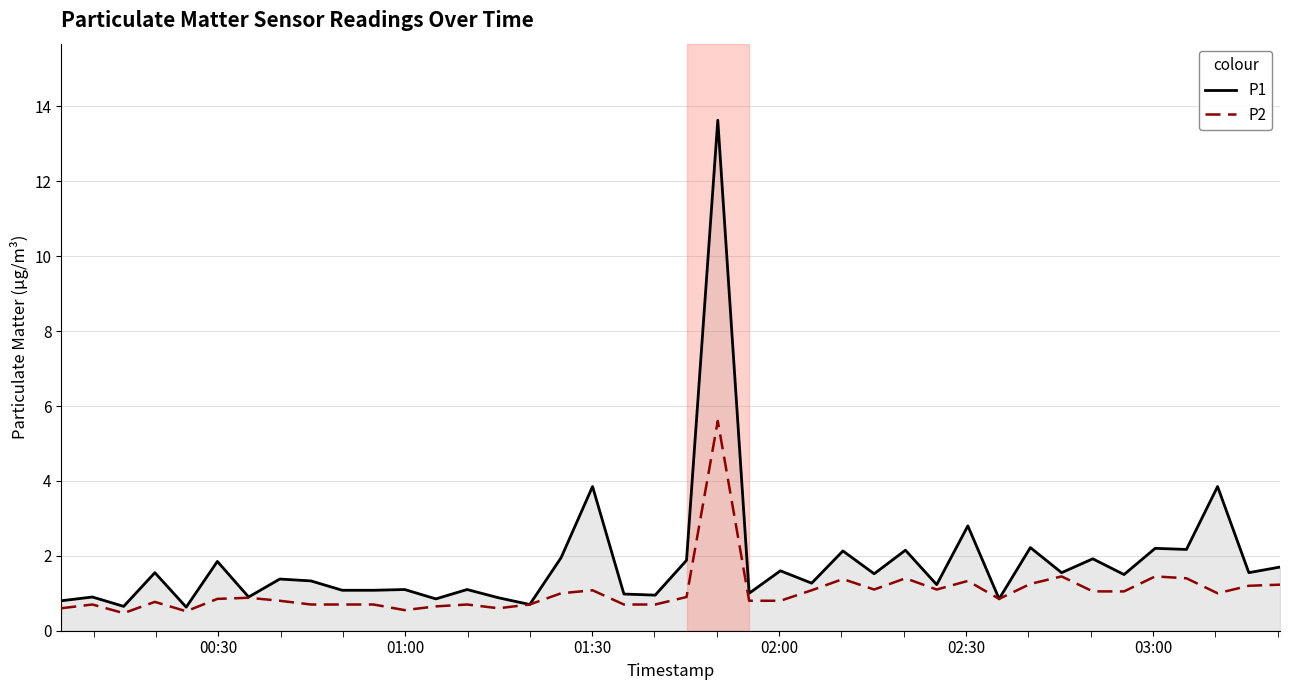

What is the smallest value displayed?

0.5